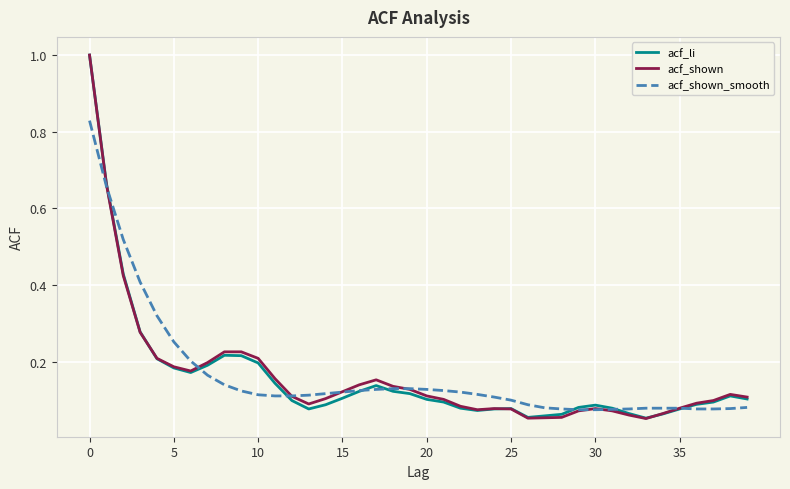

Does the chart have visible grid lines?

Yes